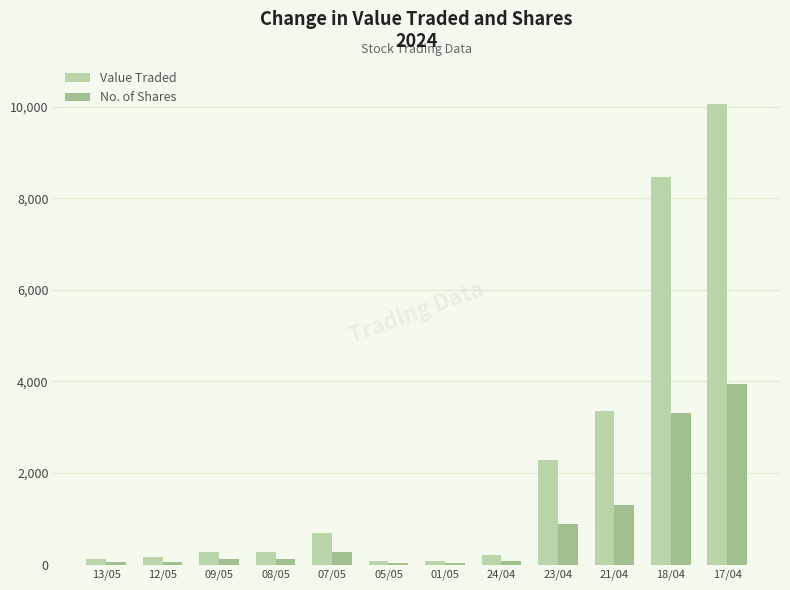

Is the value of Value Traded at 21/04 greater than the value of No. of Shares at 08/05?

Yes